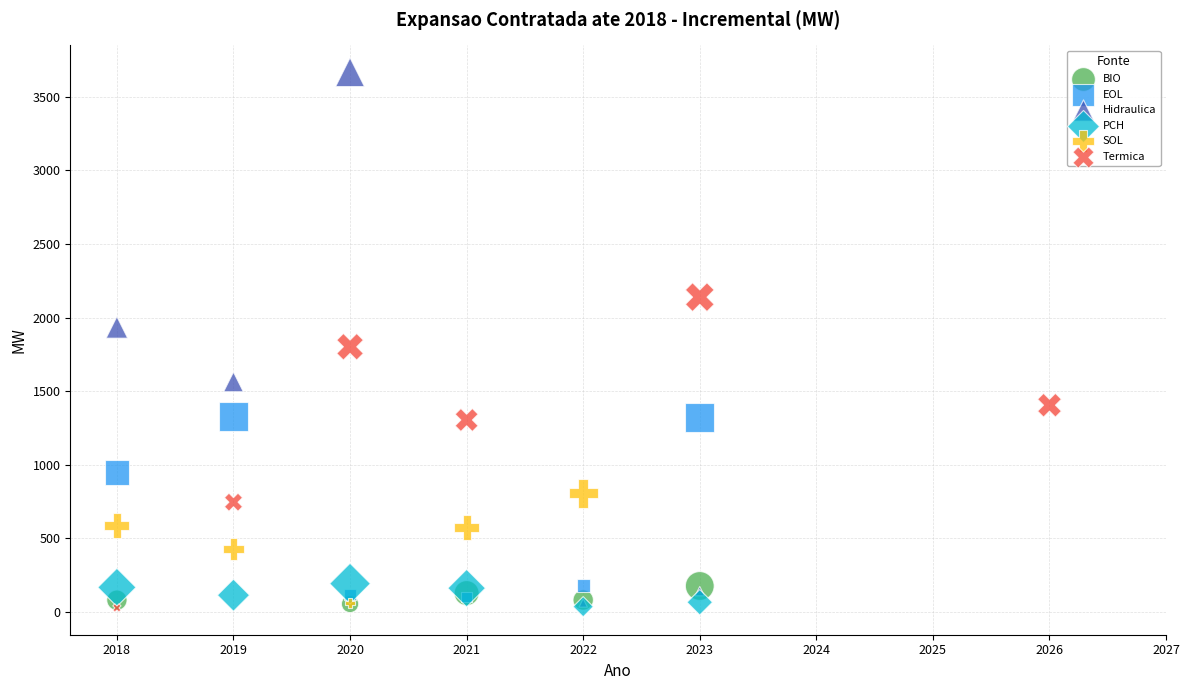

Which series reaches the maximum Y coordinate?

Hidraulica